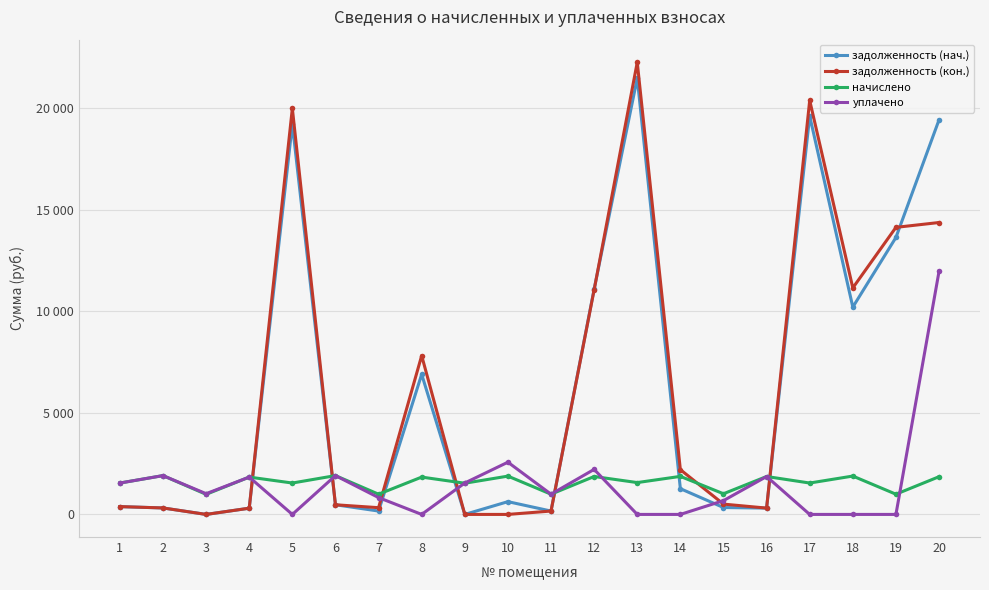

What is the value of the уплачено point at the 15th from the left?

679.2